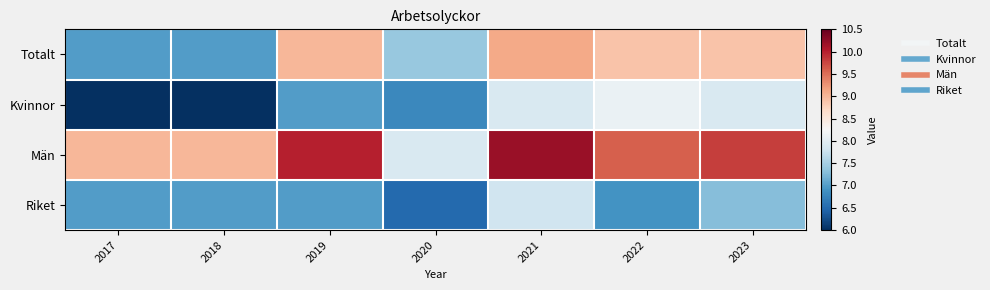

At how many categories does at least one series exceed 9?

4